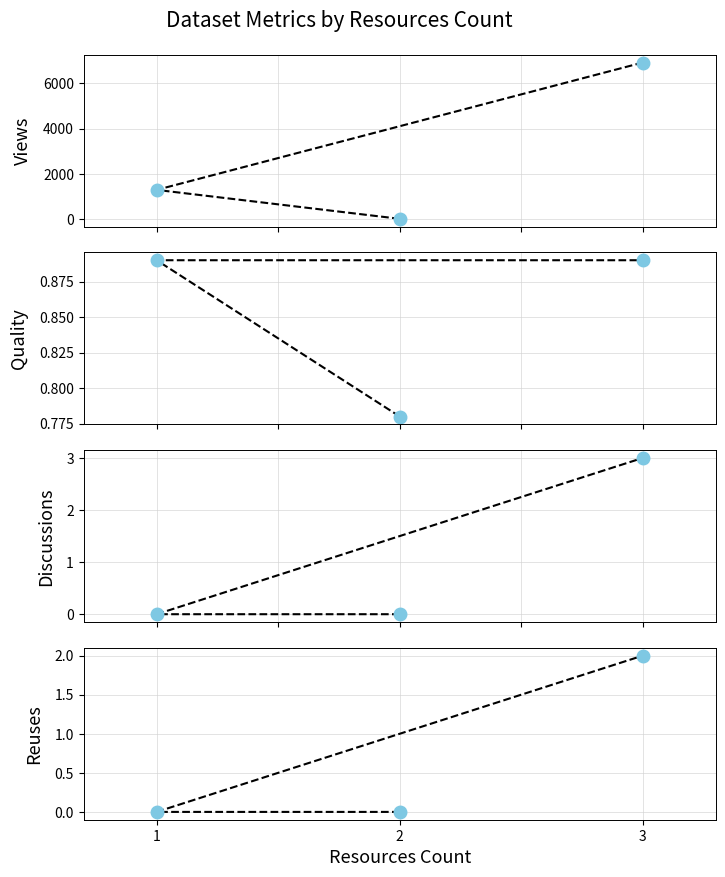

At which category does the chart reach its minimum across all series?

2